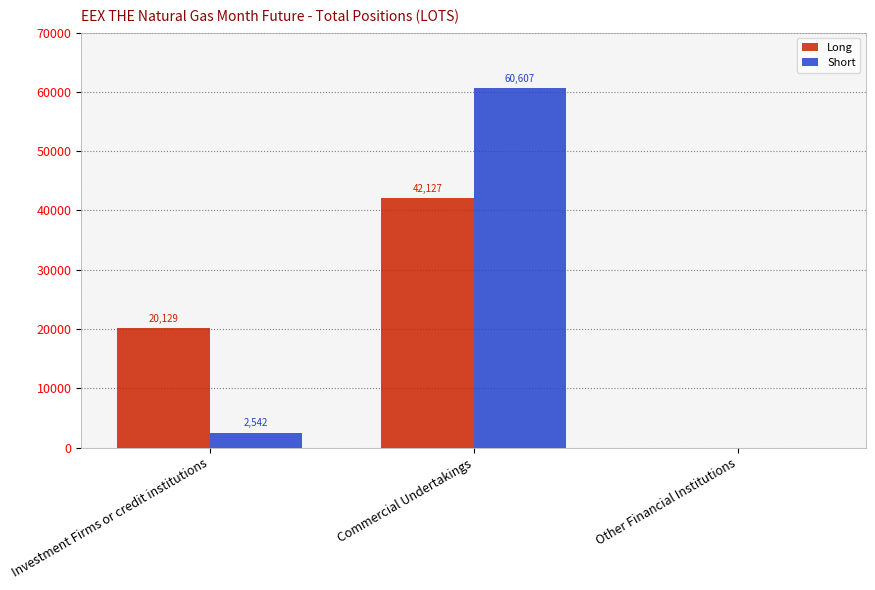

Is the value of Short at Other Financial Institutions greater than the value of Long at Commercial Undertakings?

No